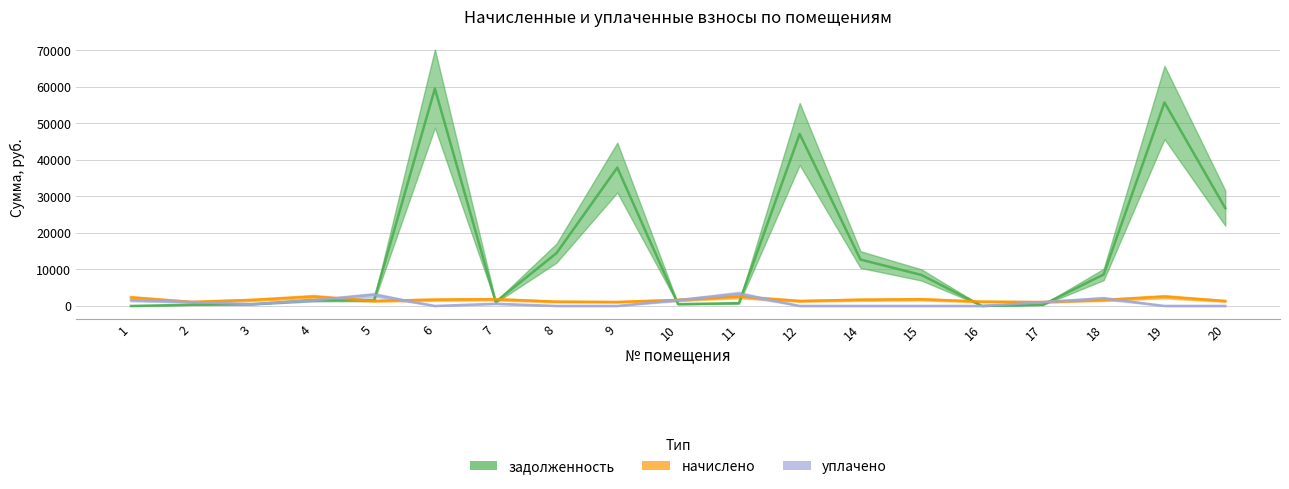

What are all the series names shown in the legend?

задолженность, начислено, уплачено